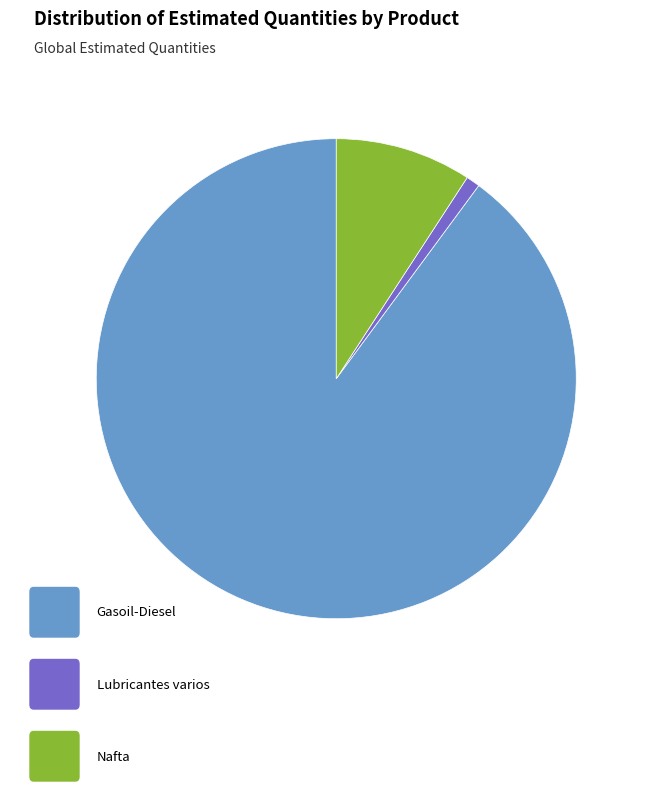

Is there a majority slice in this chart?

Yes